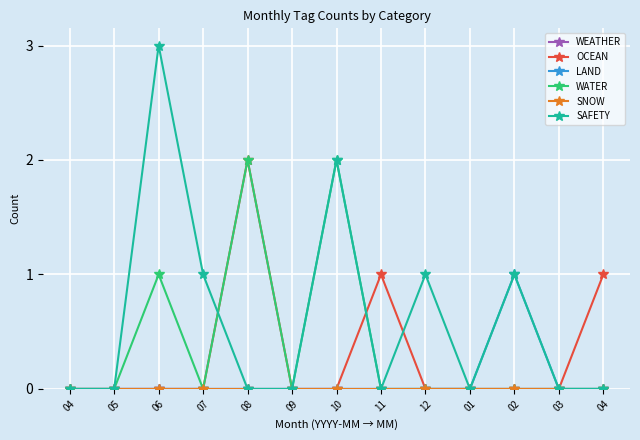

Which series has the widest spread of values?

SAFETY